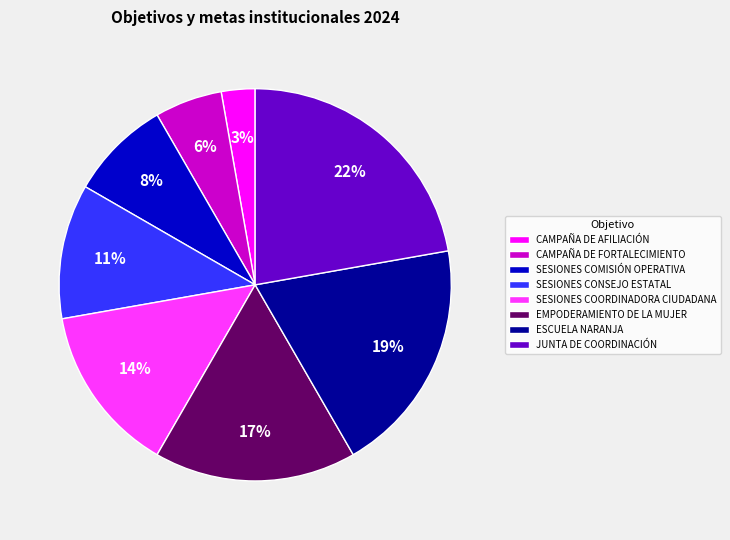

Does any single category account for the majority?

No